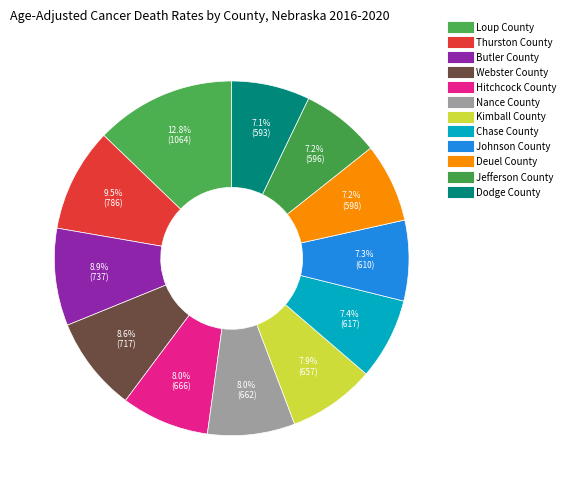

Approximately how many times larger is the value at Chase County compared to Nance County?

0.9